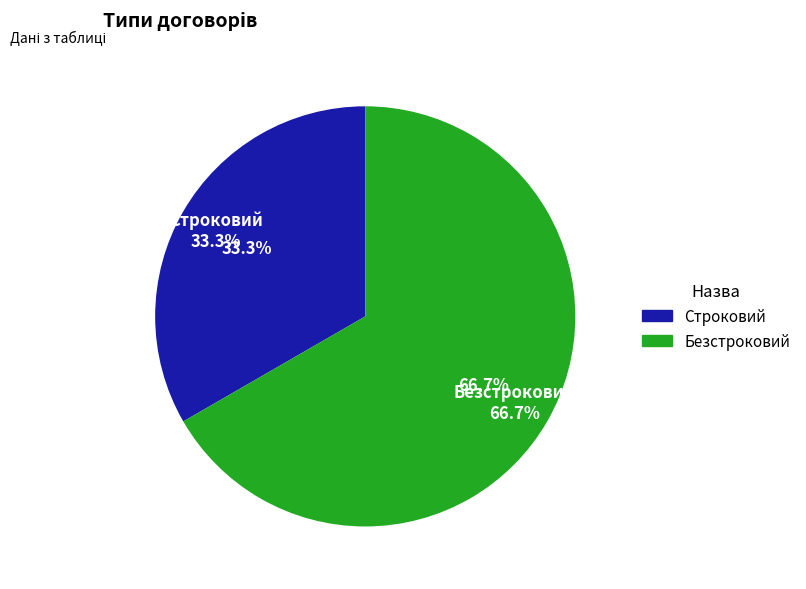

How many slices are in this pie chart?

2